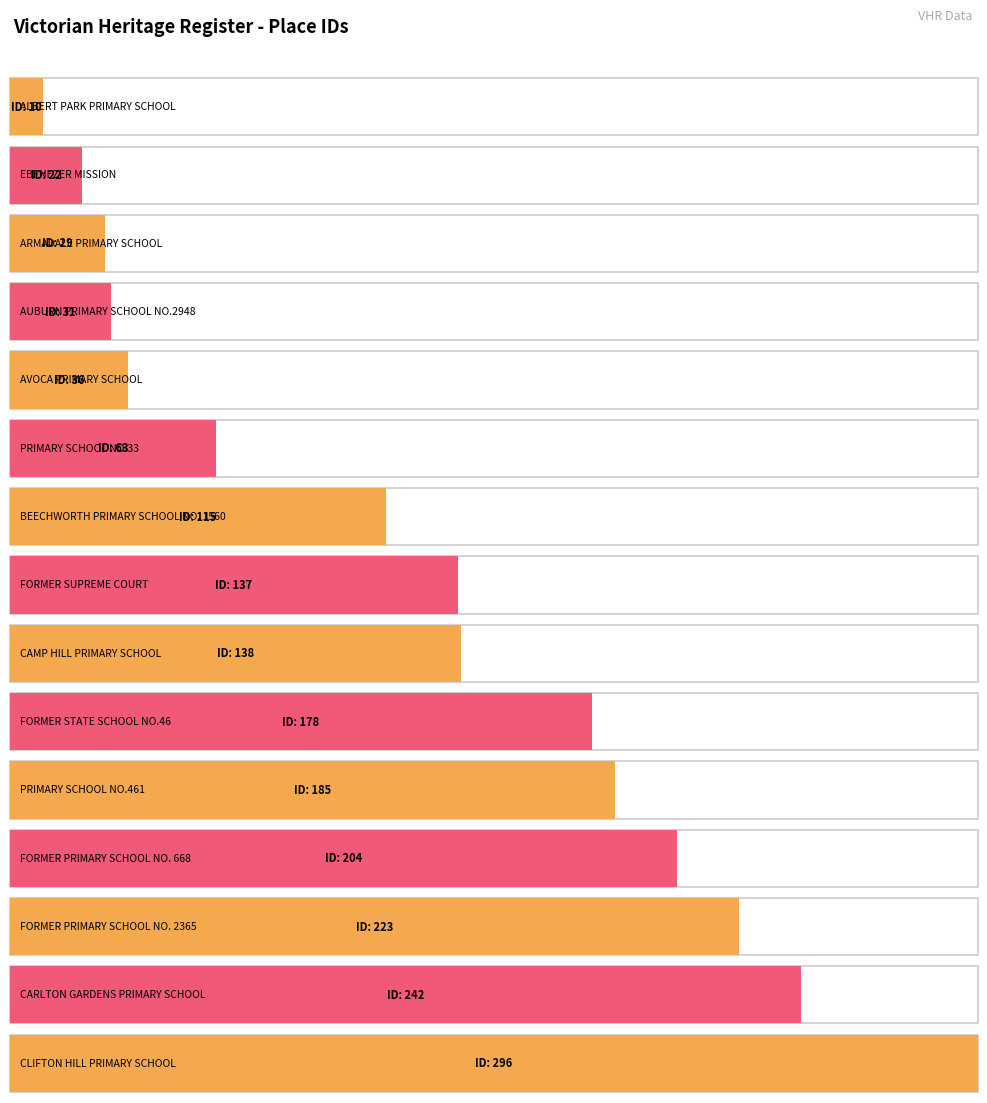

What is the approximate value at AVOCA PRIMARY SCHOOL, to the nearest 50?

50